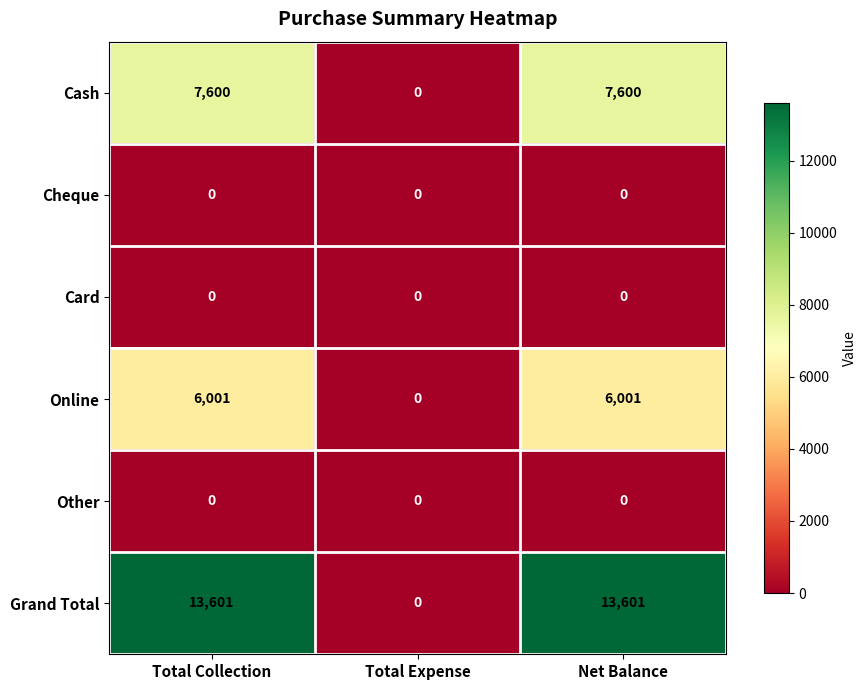

Which series has the largest total across all categories?

Grand Total